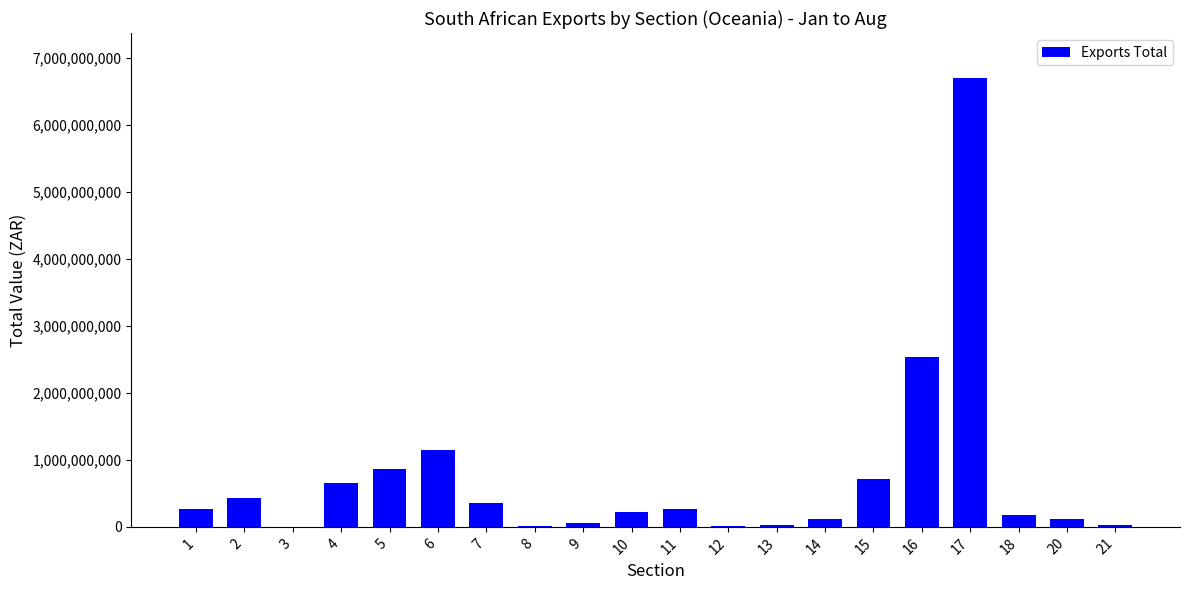

The value at 10 is 216766882. True or false?

True